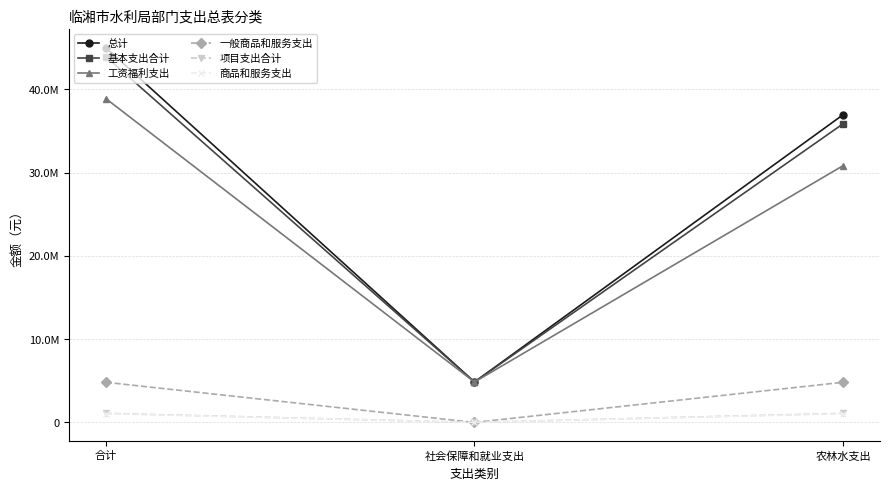

What is the difference between the maximum and minimum values in the 一般商品和服务支出 series?

4821600.0